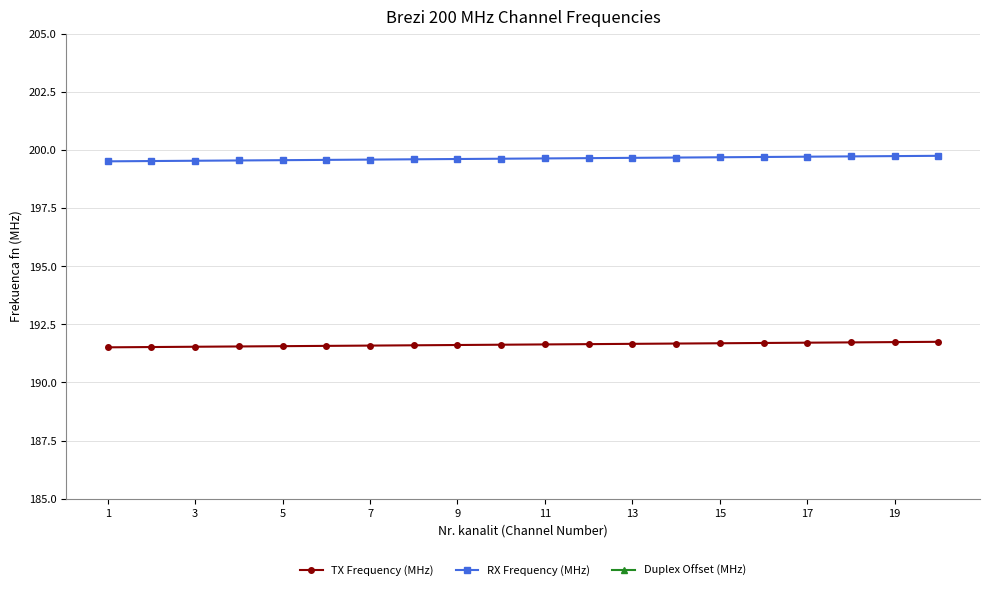

Is it true that RX Frequency (MHz) equals 331.9 at 3?

False